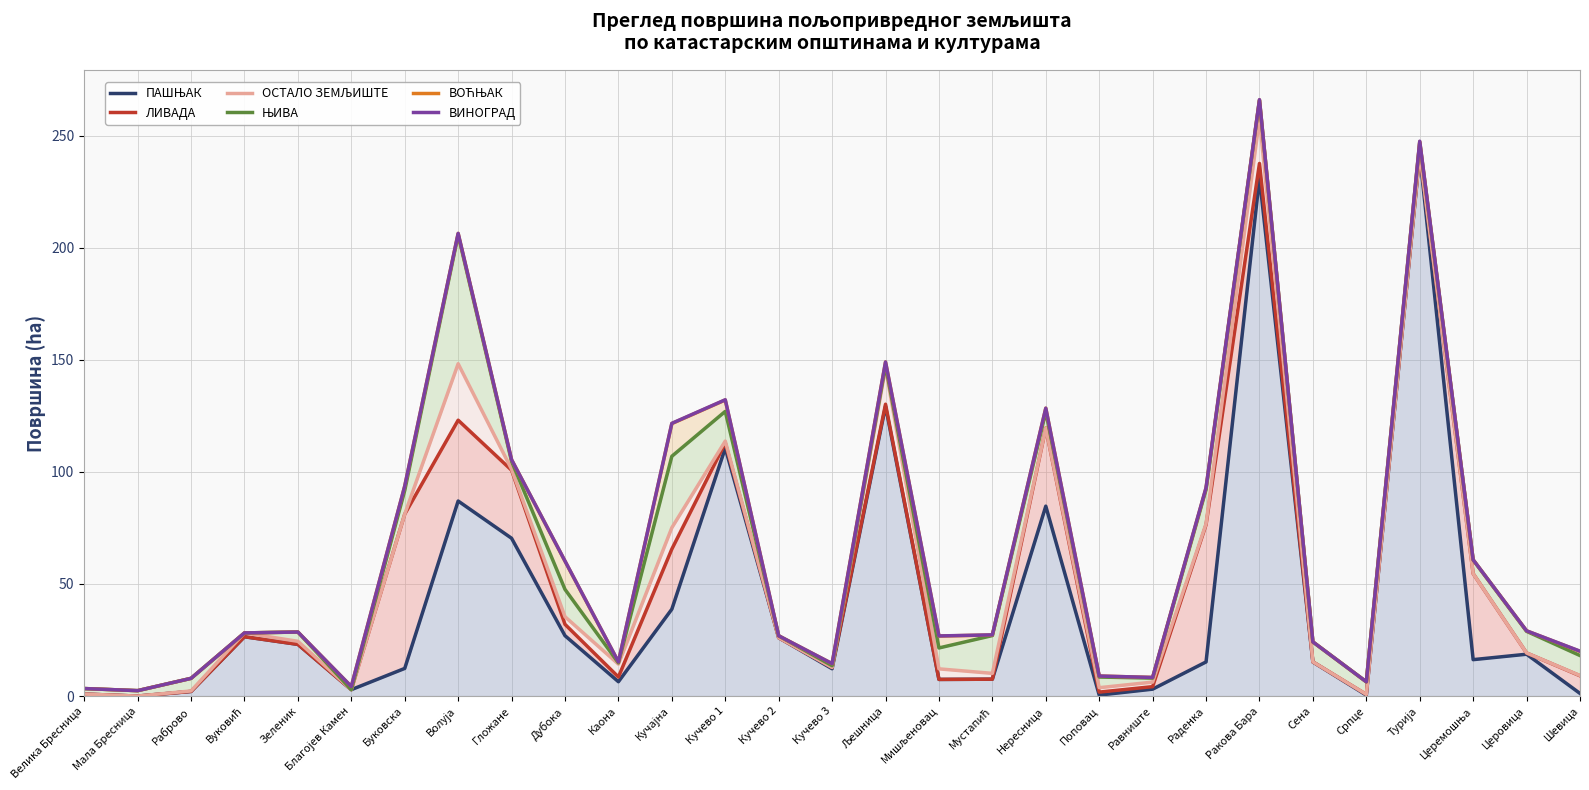

Which series has the widest spread of values?

ВИНОГРАД